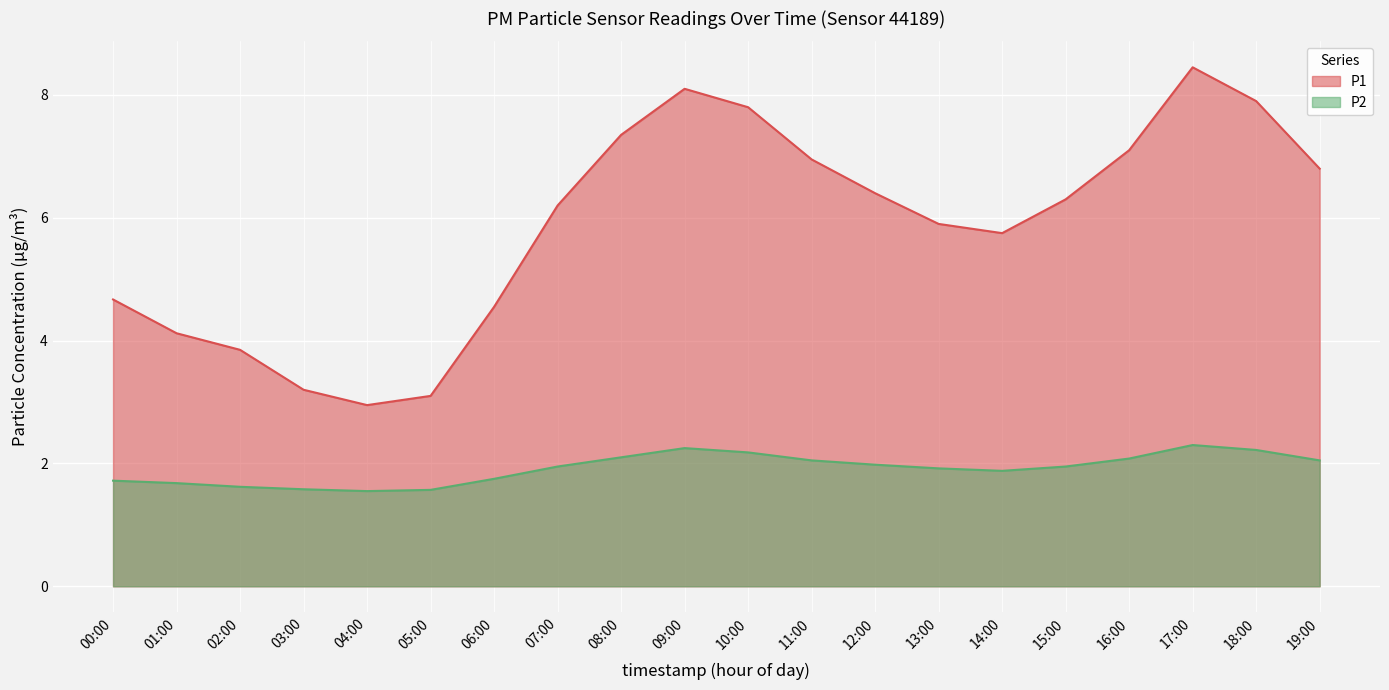

Reading left to right, extract all data points from this chart.

P1: 4.7	4.1	3.9	3.2	3.0	3.1	4.5	6.2	7.3	8.1	7.8	7.0	6.4	5.9	5.8	6.3	7.1	8.4	7.9	6.8
P2: 1.7	1.7	1.6	1.6	1.6	1.6	1.8	1.9	2.1	2.2	2.2	2.0	2.0	1.9	1.9	1.9	2.1	2.3	2.2	2.0